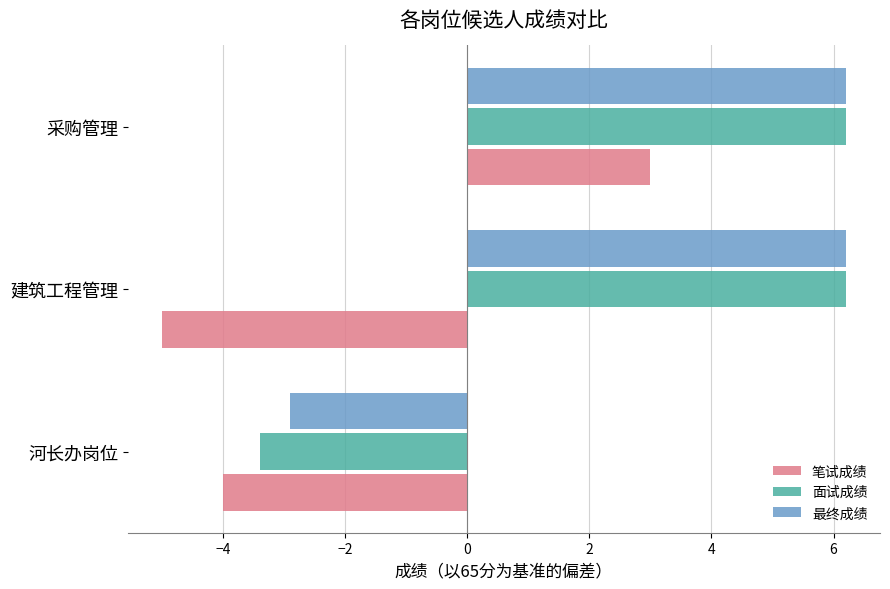

Is it true that 笔试成绩 equals -6.6 at 河长办岗位?

False